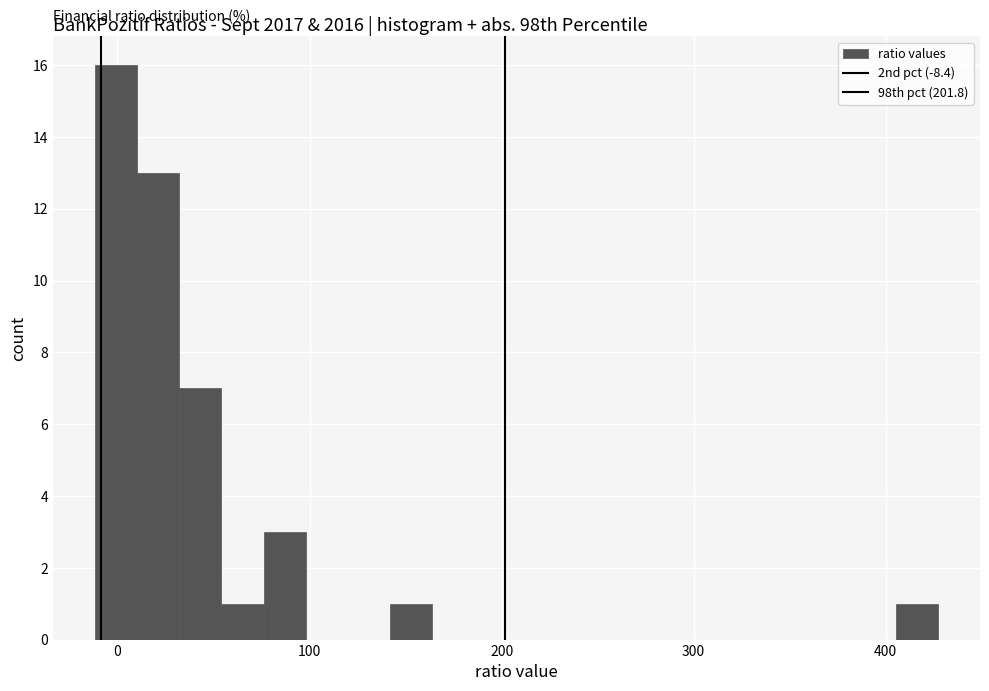

Read against the x-axis, roughly where is the centre of the tallest bar?

0